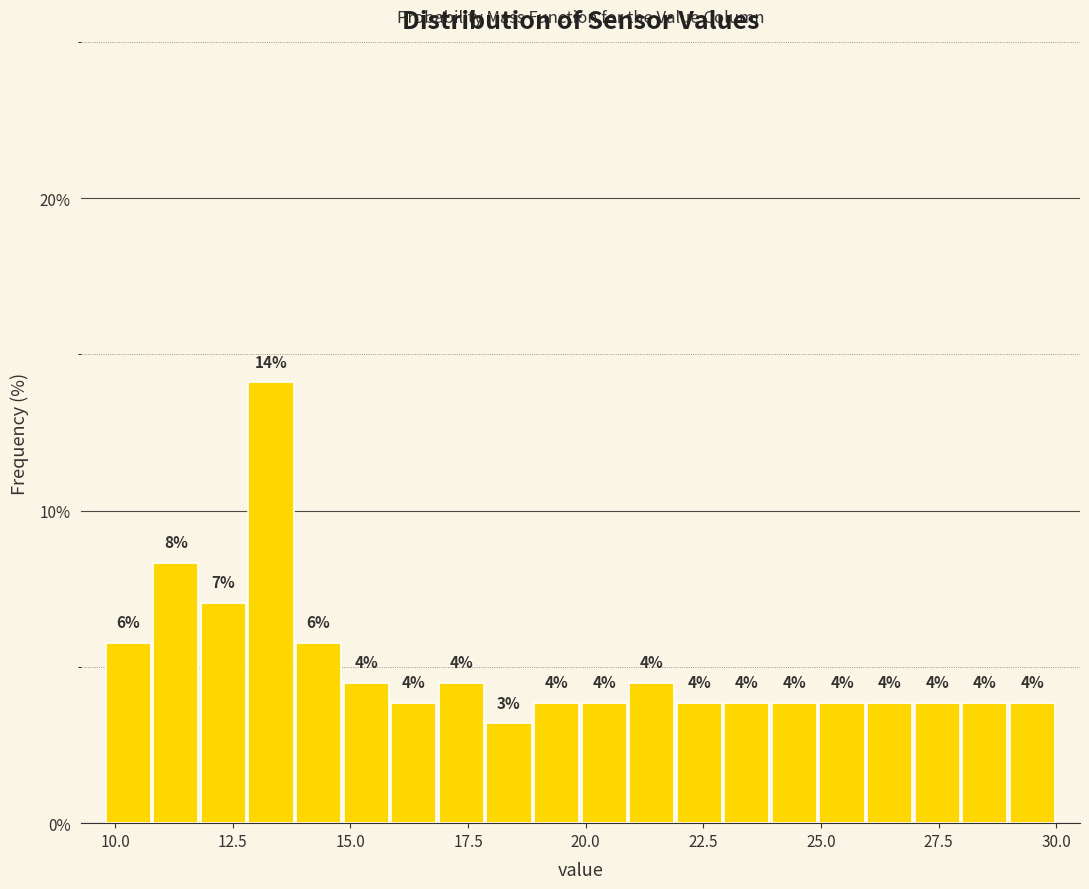

Around what value on the x-axis is the tallest bar? Give the approximate position of its centre, as read against the axis.

13.5